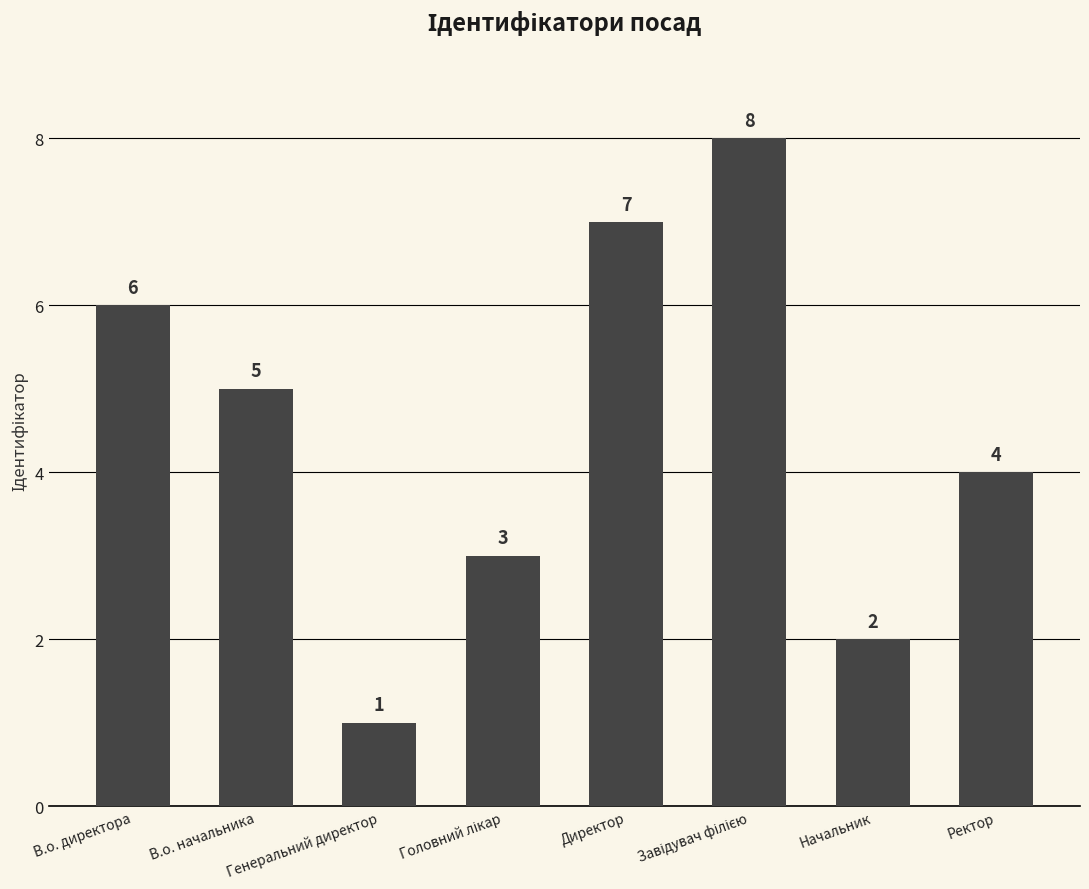

Reading right to left, extract all data points from this chart.

4	2	8	7	3	1	5	6